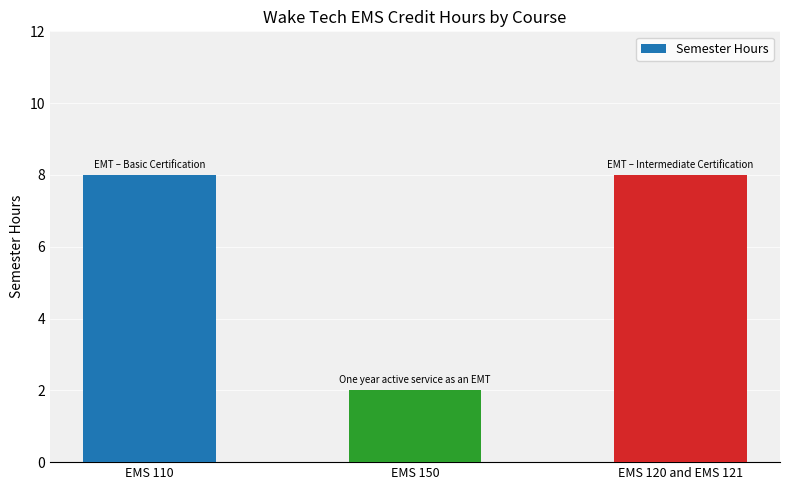

What is the sum of the values at EMS 120 and EMS 121 and EMS 150?

10